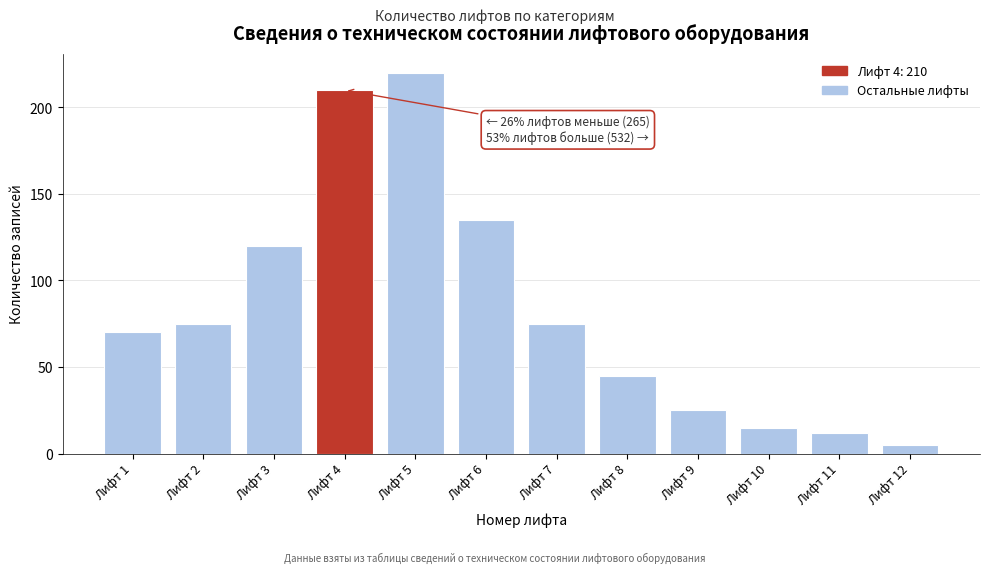

Reading left to right, what are all the values shown in this chart?

70	75	120	210	220	135	75	45	25	15	12	5